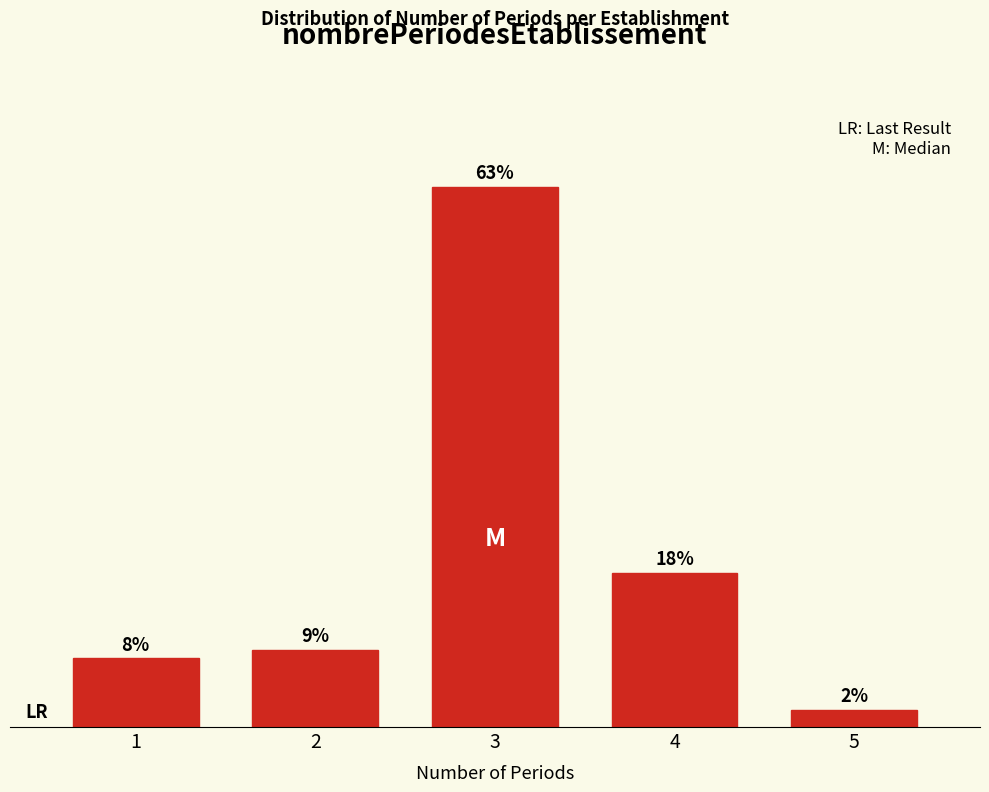

Rank the categories by value from highest to lowest.

3, 4, 2, 1, 5